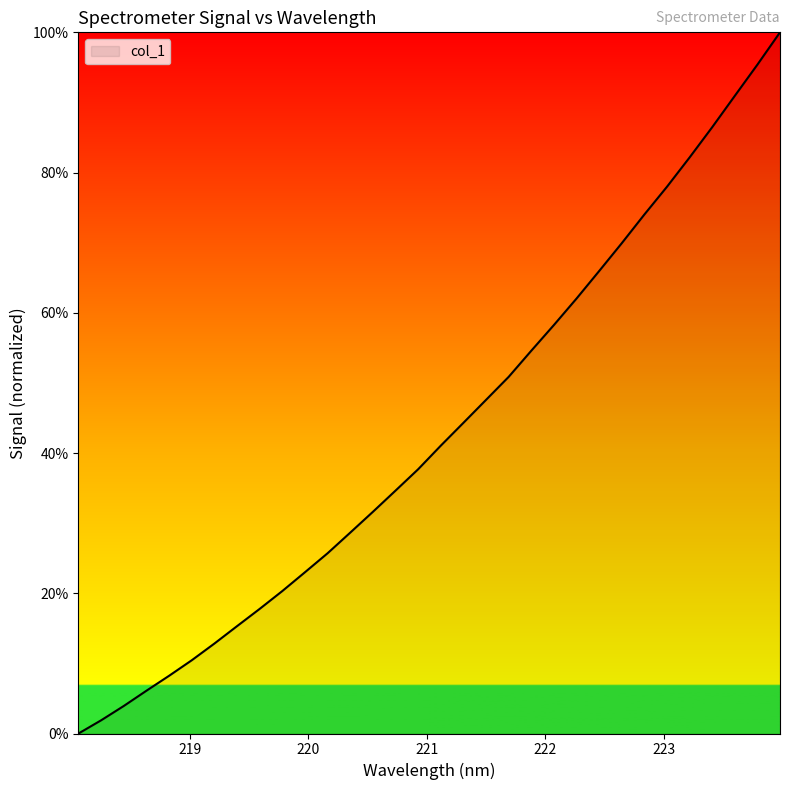

What is the maximum value shown in the chart?

1.0